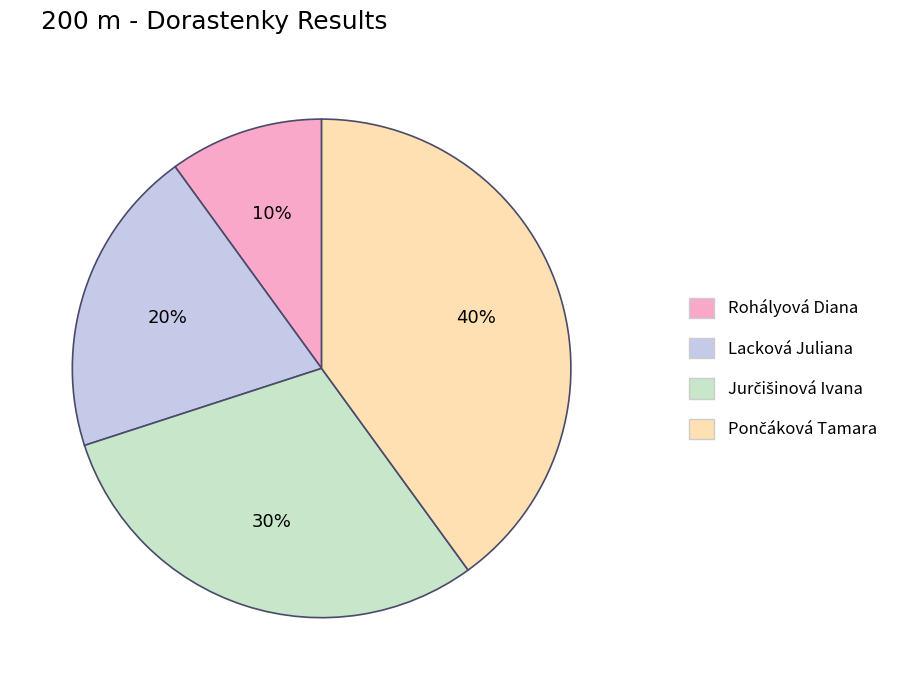

To the nearest percent, what is the difference between the largest and smallest slice percentages?

30%